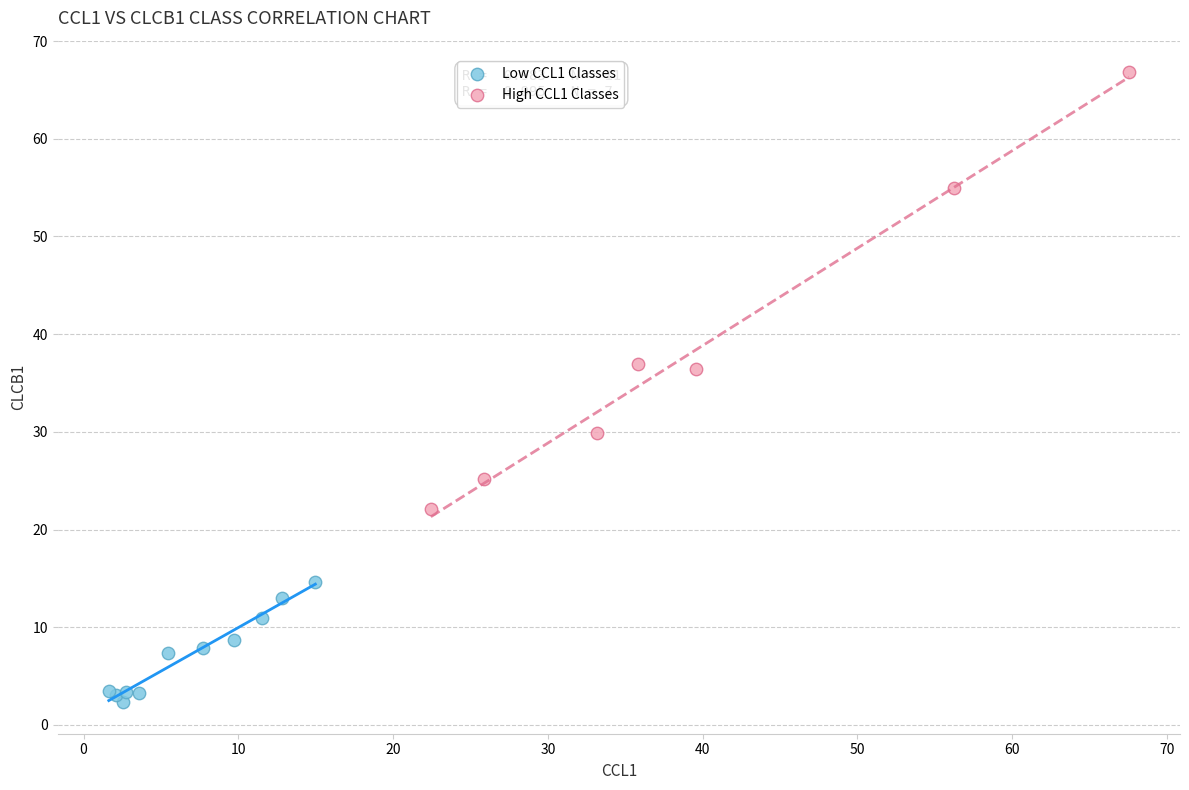

Which series has the largest Y range (max minus min)?

High CCL1 Classes